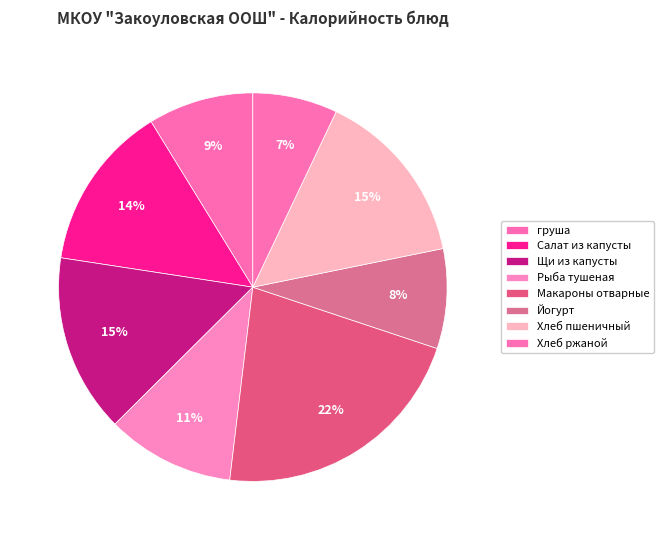

To the nearest percent, what percentage of the pie is груша?

9%